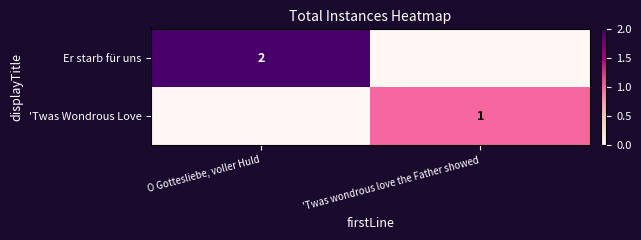

The 'Twas Wondrous Love series shows 0 at 'Twas wondrous love the Father showed. True or false?

False